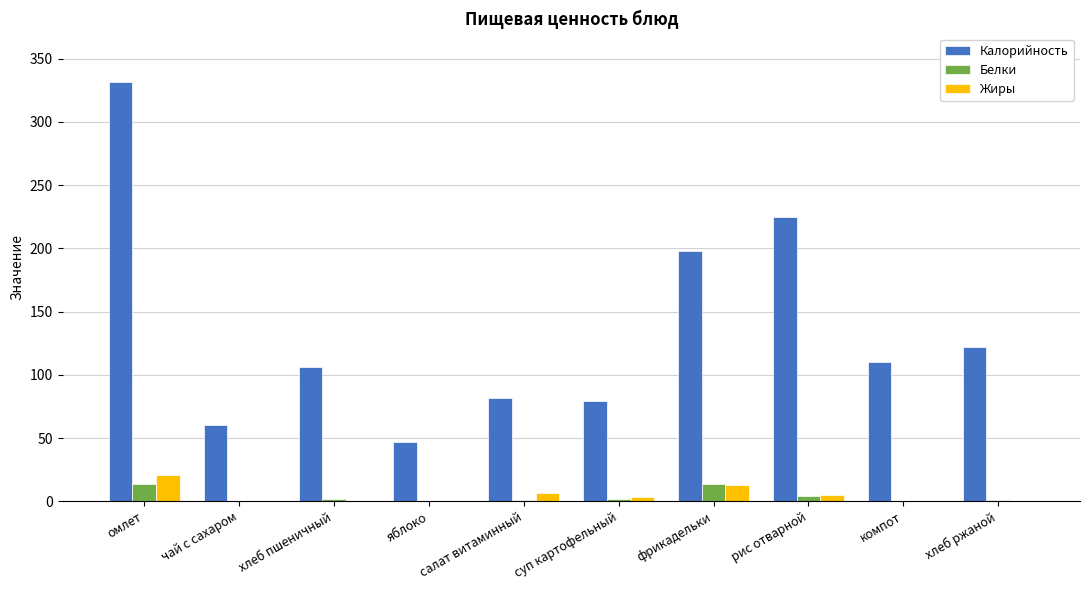

Read the Калорийность value at омлет.

331.6